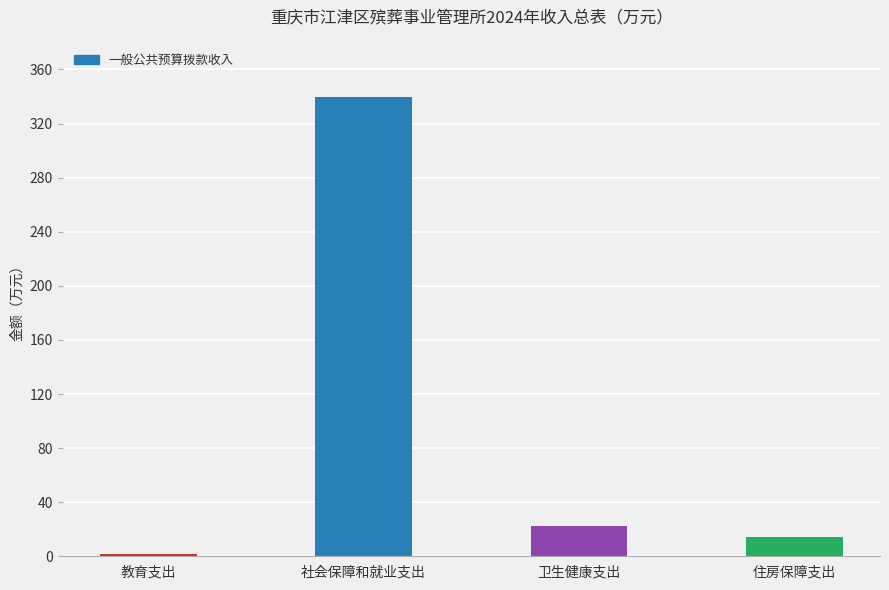

What is the label of the 2nd bar from the right?

卫生健康支出